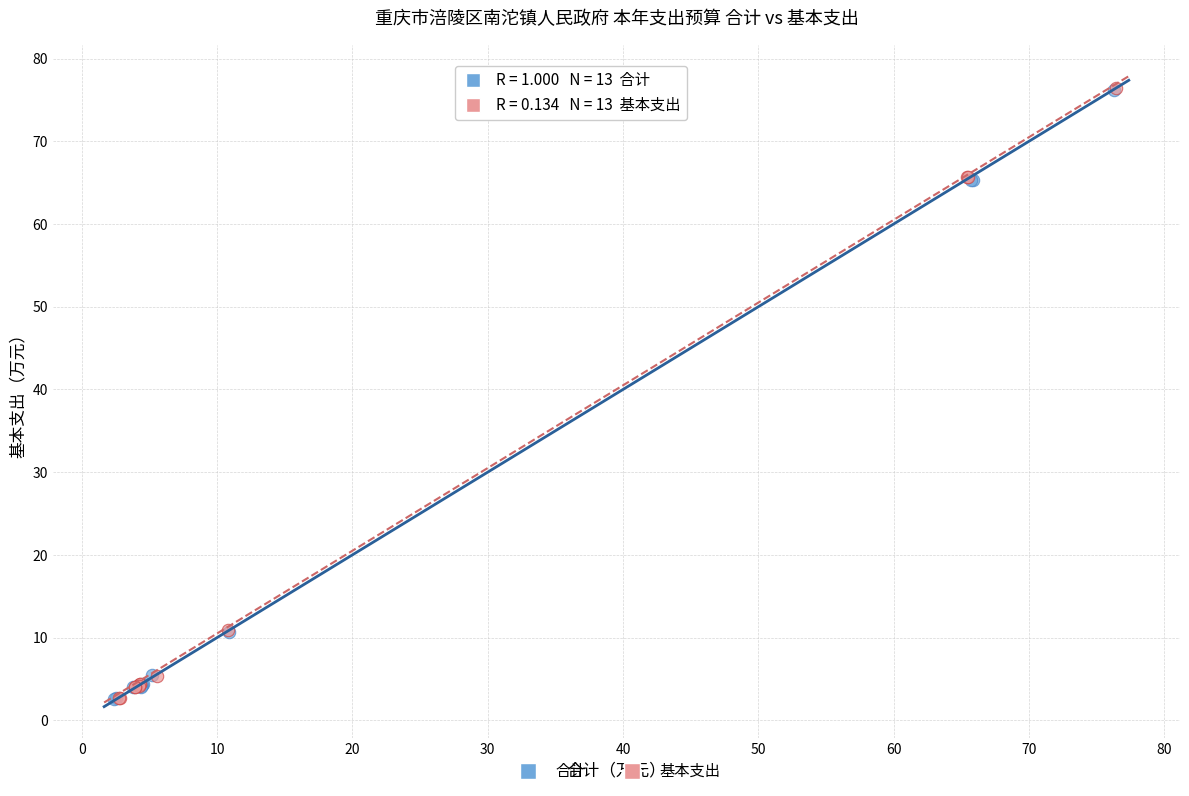

Which series has the widest spread of Y values?

基本支出